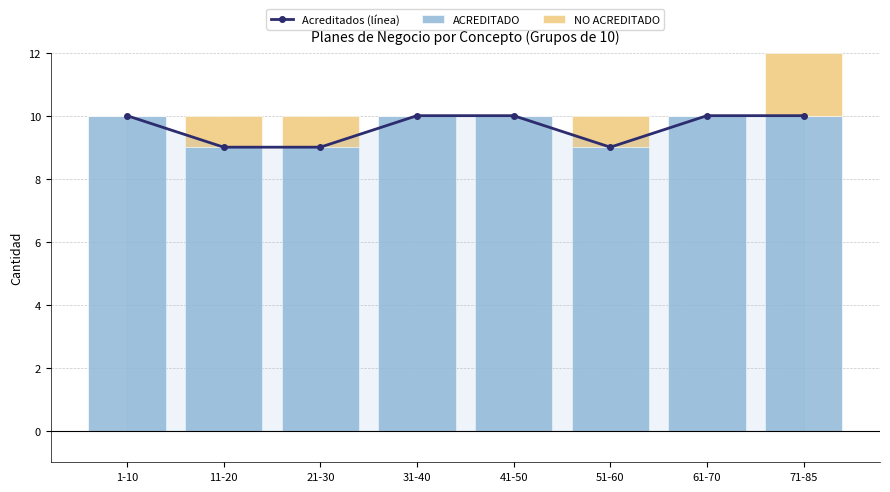

What position from the right is 11-20?

7